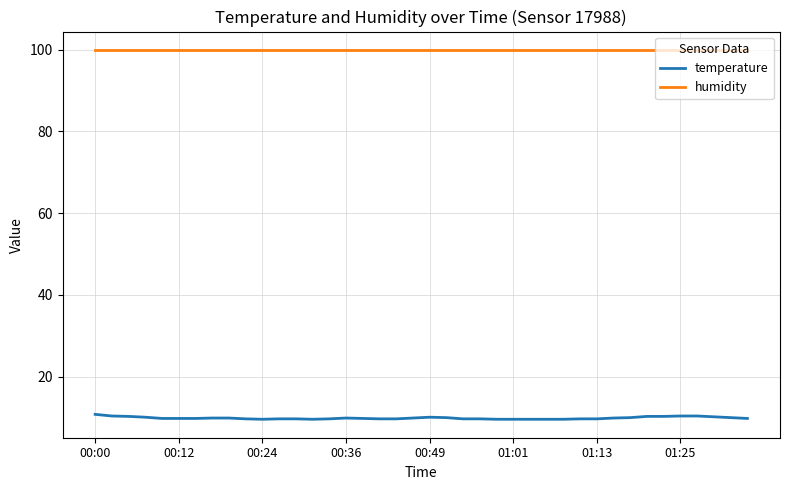

Is this an area chart (filled region under the line)?

No